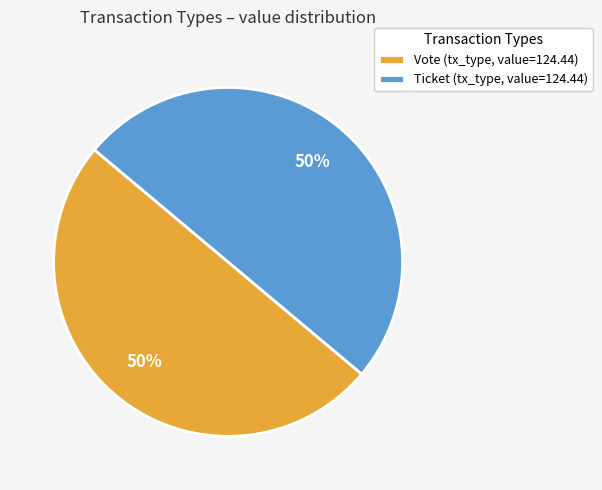

To the nearest percent, what is the average slice percentage?

50%